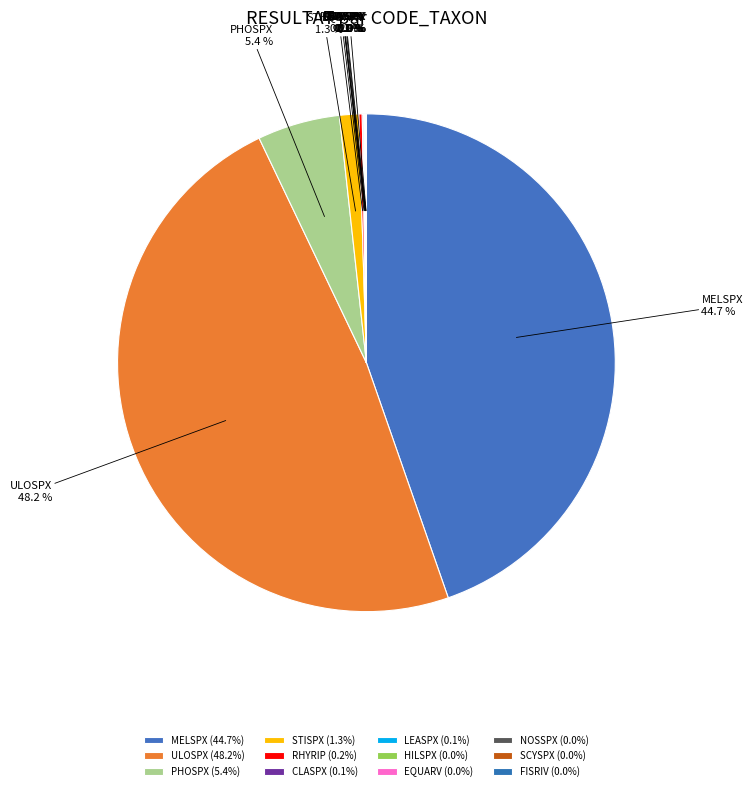

What is the largest slice in the pie chart?

ULOSPX